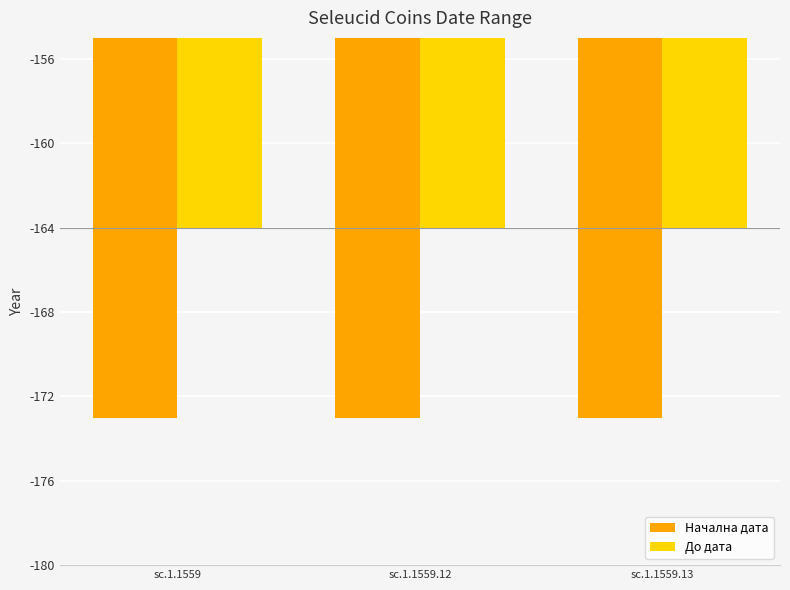

What is the label of the 1st bar from the right?

sc.1.1559.13